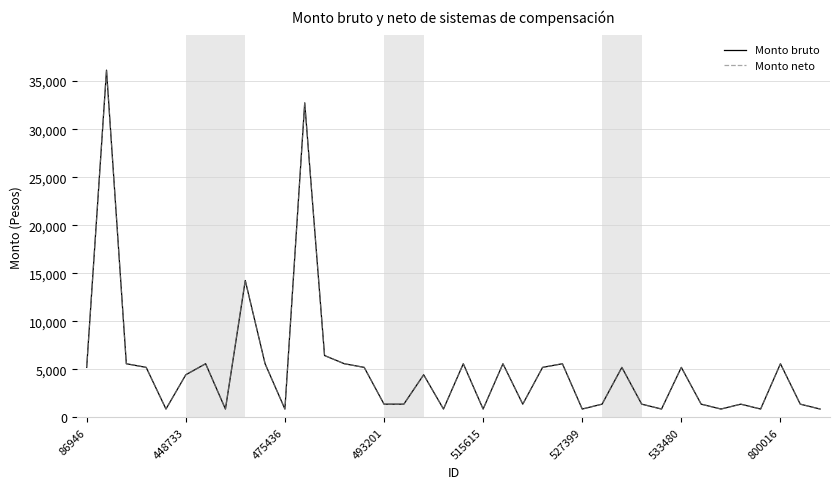

What is the value of the Monto neto point at the 24th from the left?

5206.5